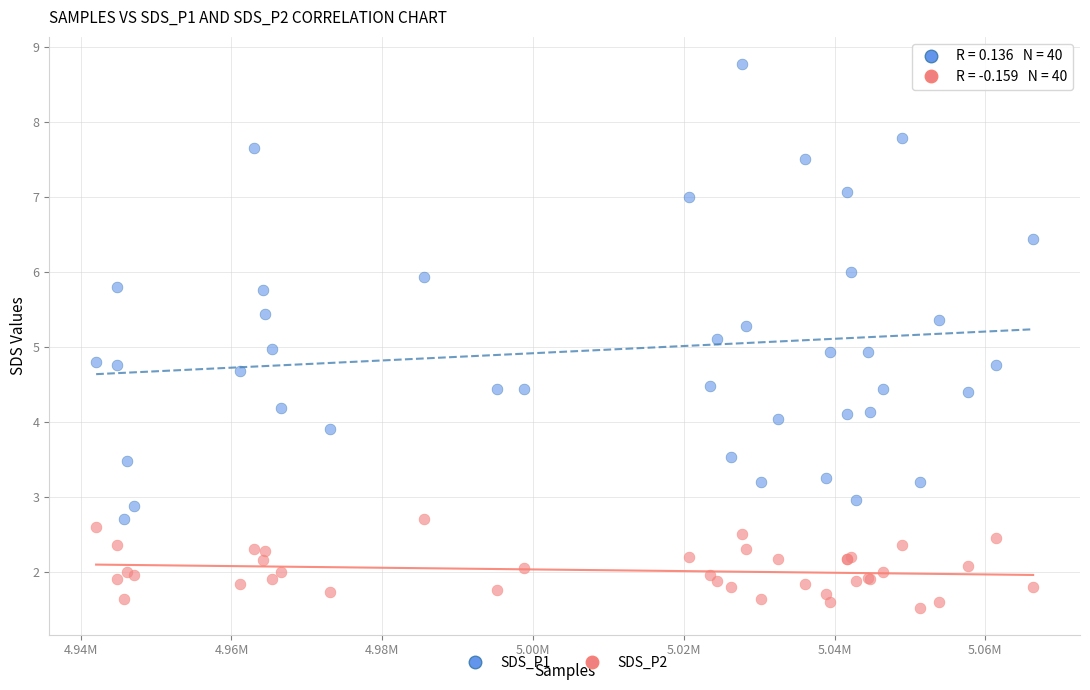

Which series has the widest spread of Y values?

SDS_P1